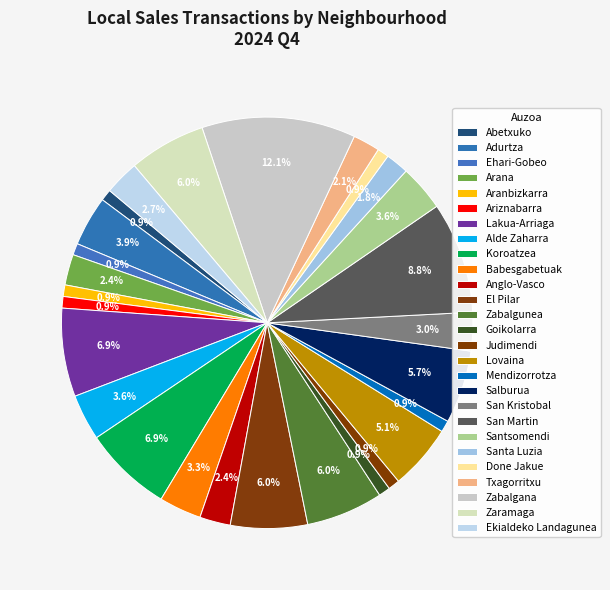

How many slices are in this pie chart?

27